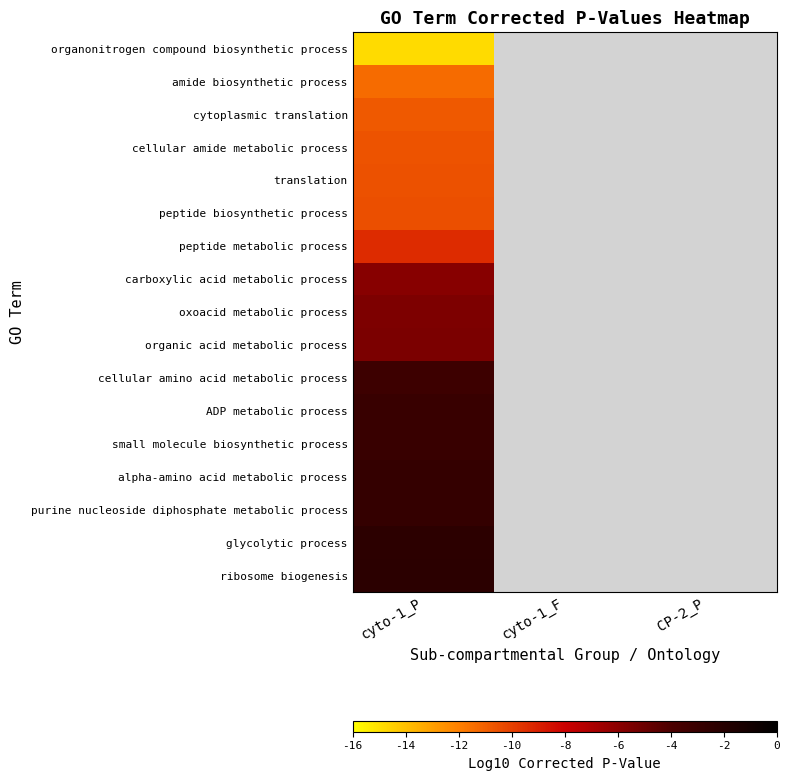

How many values in peptide biosynthetic process are below zero?

1